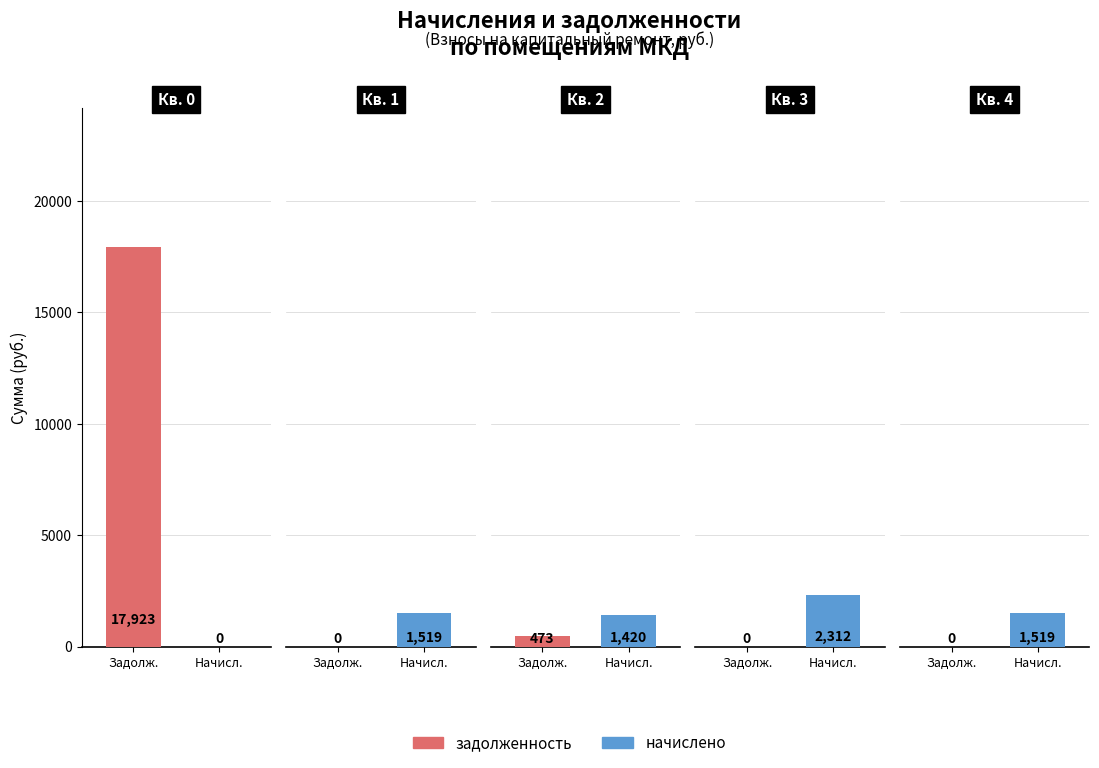

Rank the series by their average value, from lowest to highest.

начислено, задолженность (взнос)